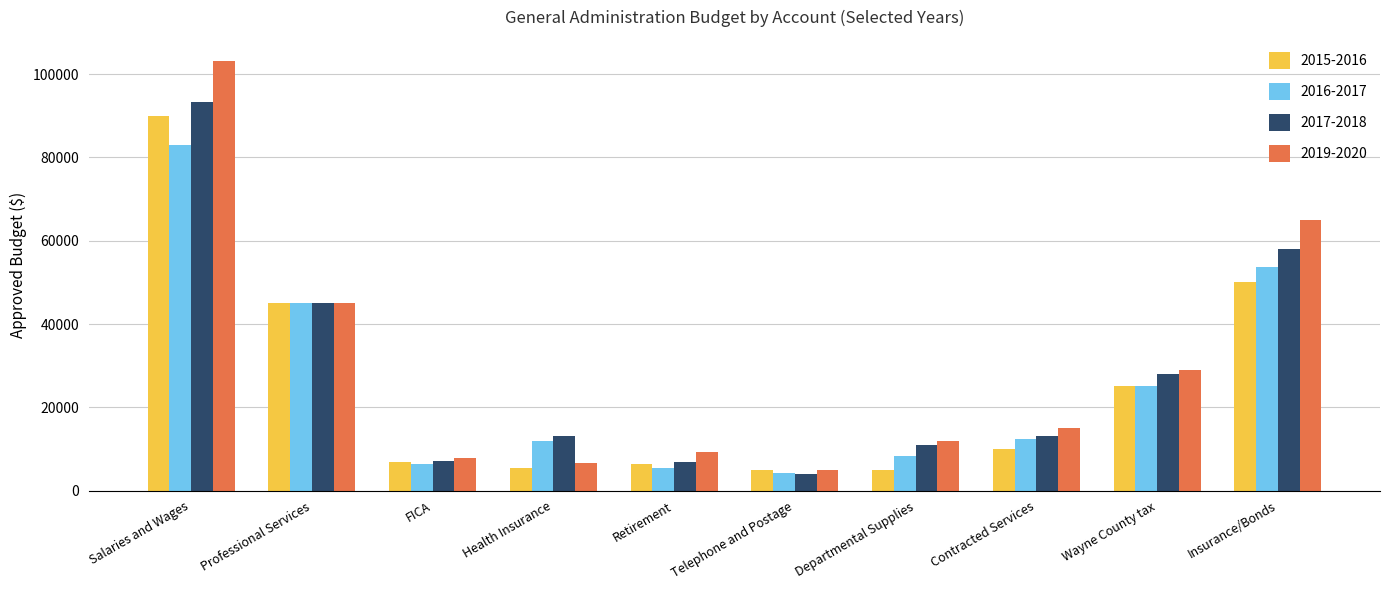

Are the bars grouped side by side (vs. stacked)?

Yes